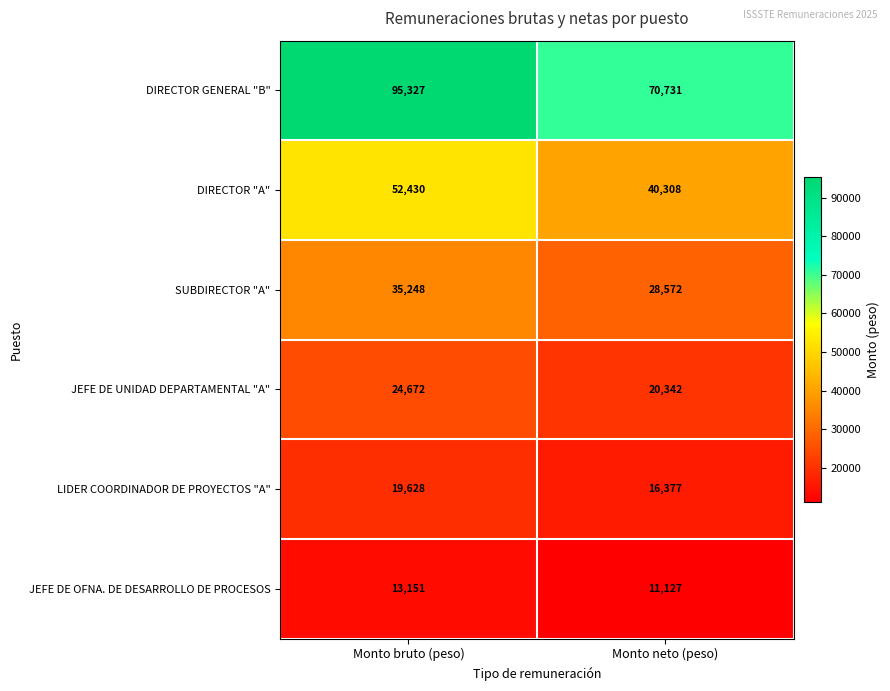

At which category does the chart reach its peak across all series?

Monto bruto (peso)